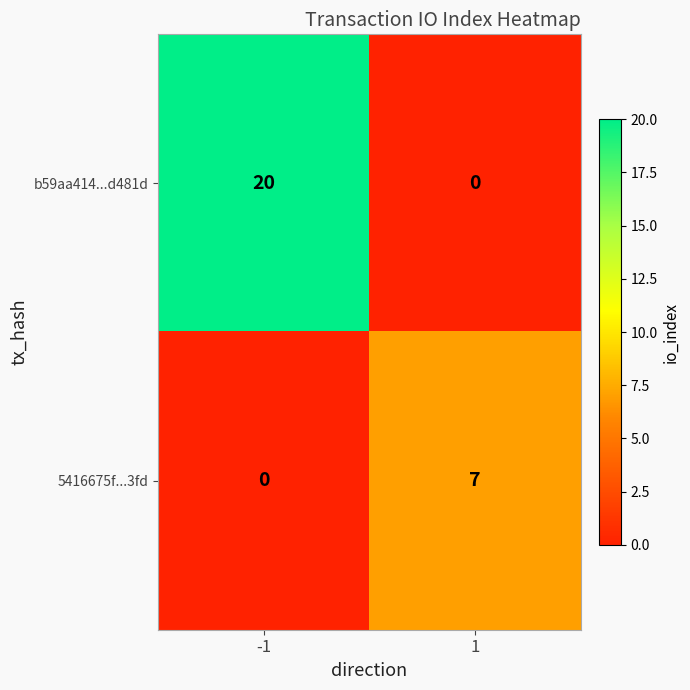

At -1, list the series in order from largest to smallest.

b59aa414...d481d, 5416675f...3fd